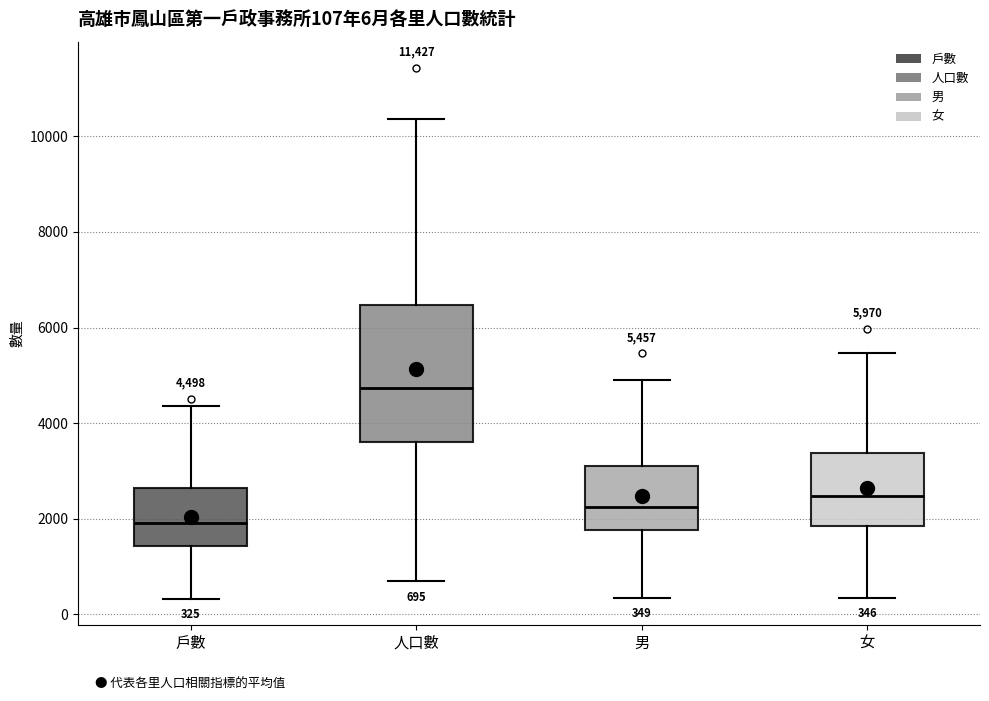

Which box has the highest median line?

人口數